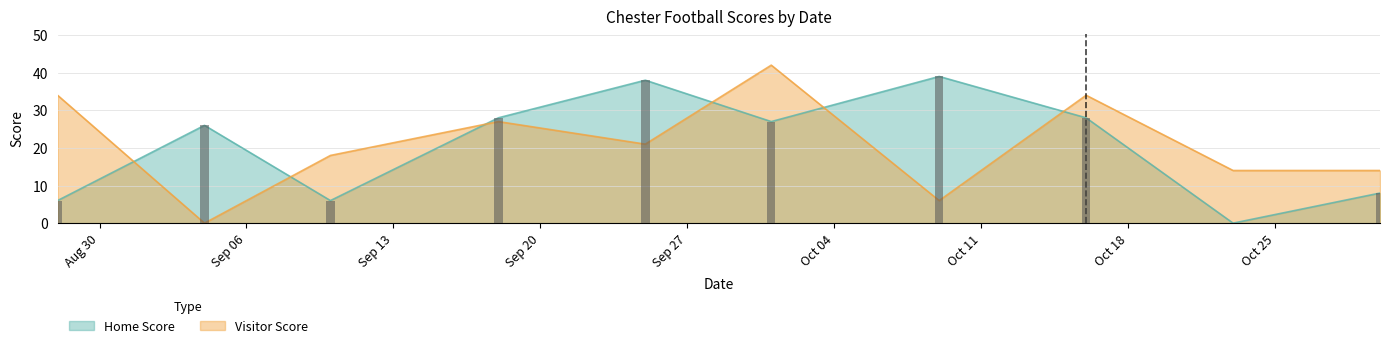

What is the value of the Visitor Score bar at the 6th from the left?

42